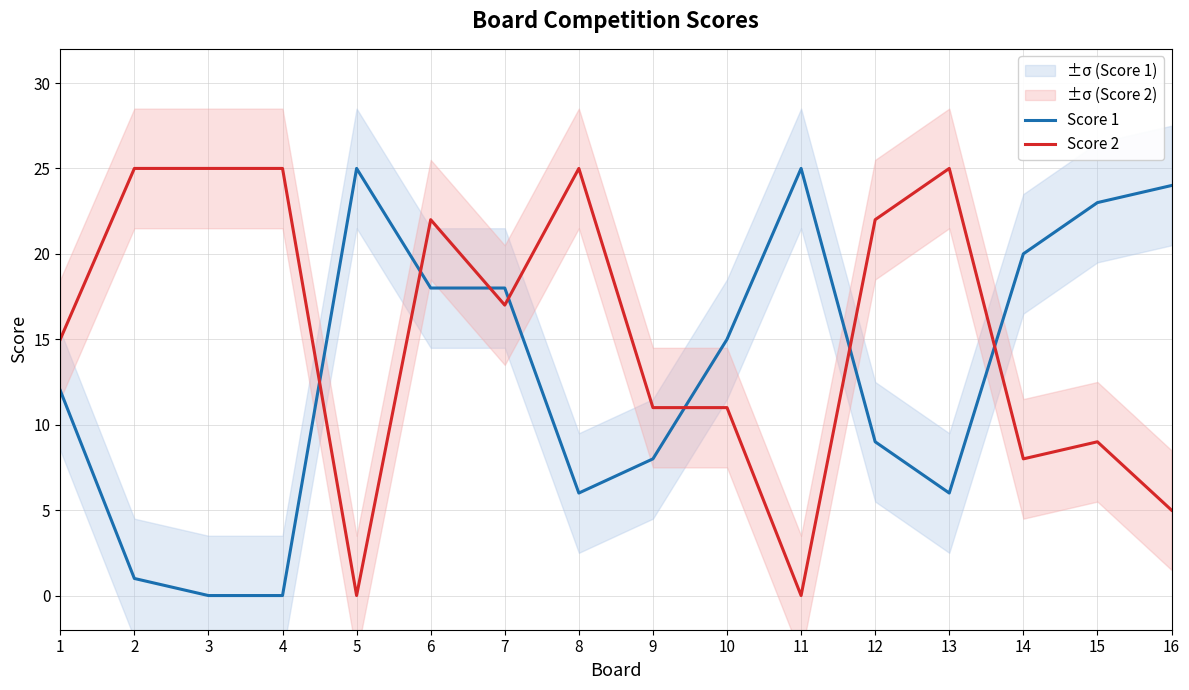

True or false: Score 1 has a value of 9 at 12.

True